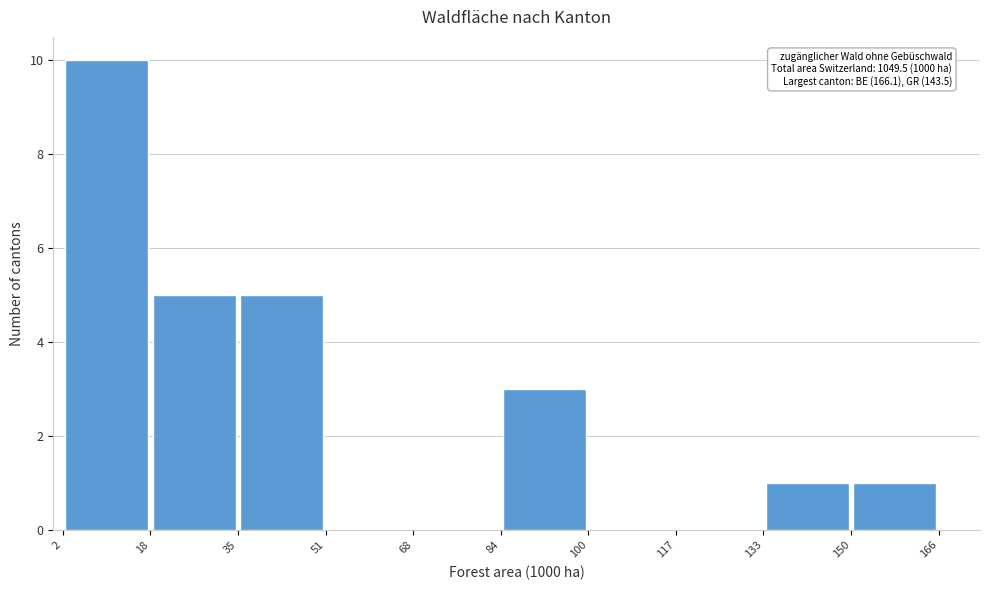

Over which range of the x-axis is the bar tallest?

2 to 18